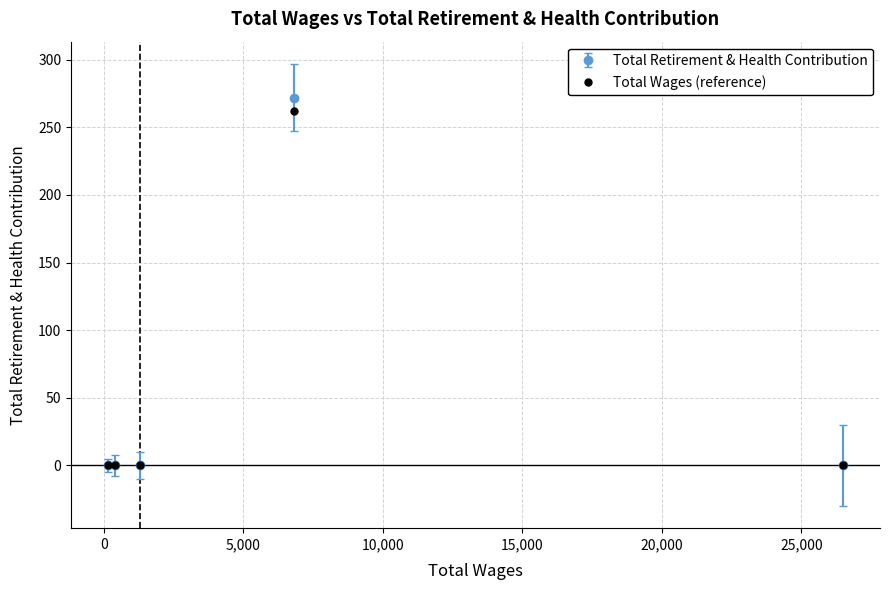

Which has a higher value, 26498.0 or 1281.0?

26498.0